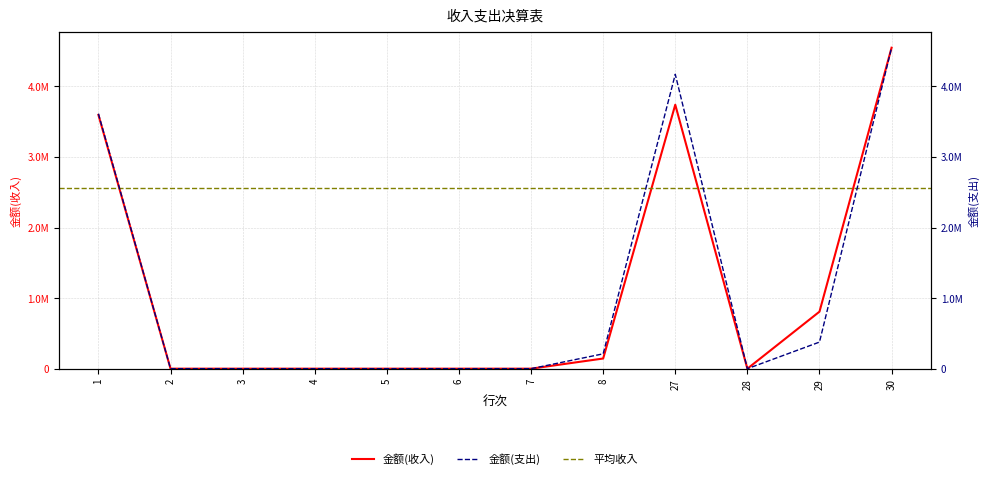

Reading left to right, list all the values displayed in this chart.

金额(收入): 1=3595301.8	2=0.0	3=0.0	4=0.0	5=0.0	6=0.0	7=0.0	8=144000.0	27=3739301.8	28=0.0	29=807709.0	30=4547010.8
金额(支出): 1=3611654.3	2=0.0	3=0.0	4=0.0	5=0.0	6=0.0	7=0.0	8=210370.6	27=4170350.1	28=0.0	29=376660.7	30=4547010.8